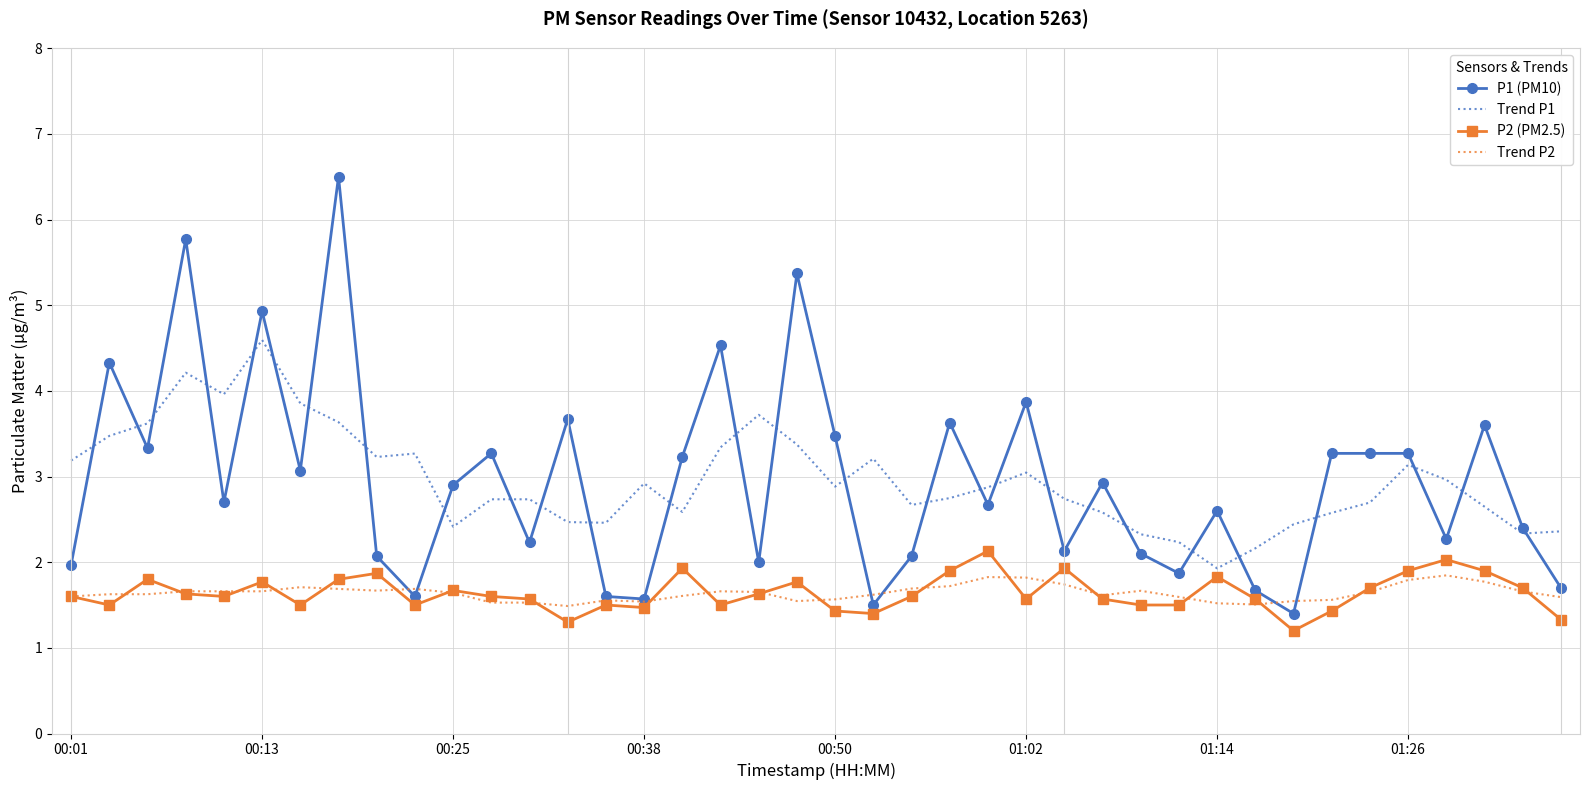

What is the average value of the Trend P2 series?

1.6